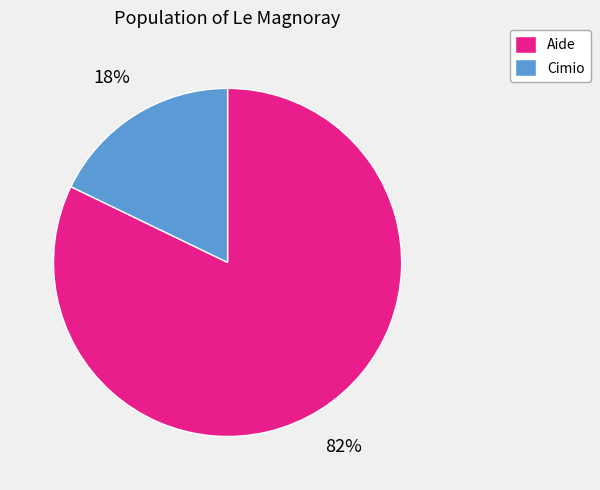

To the nearest percent, what is the average slice percentage?

50%